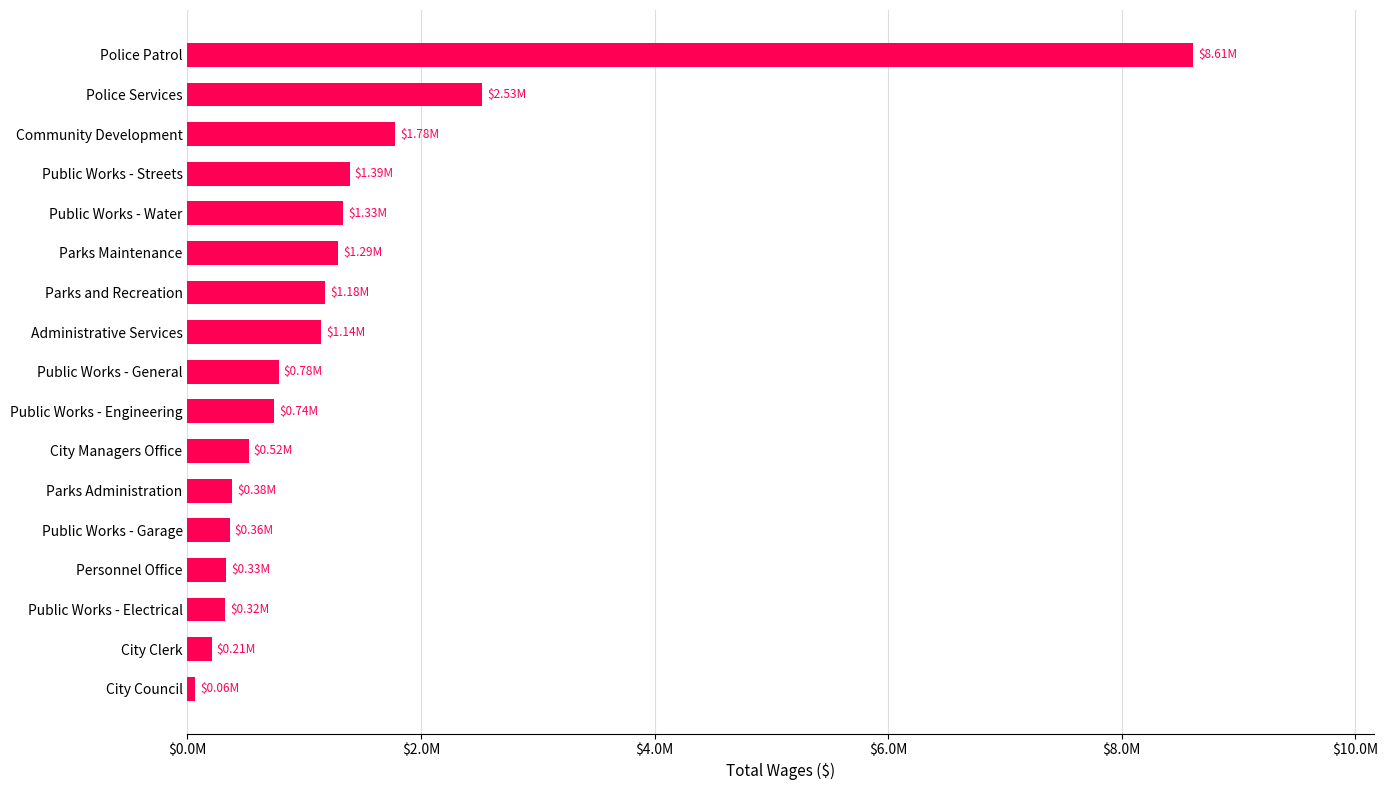

Does the chart contain any negative values?

No